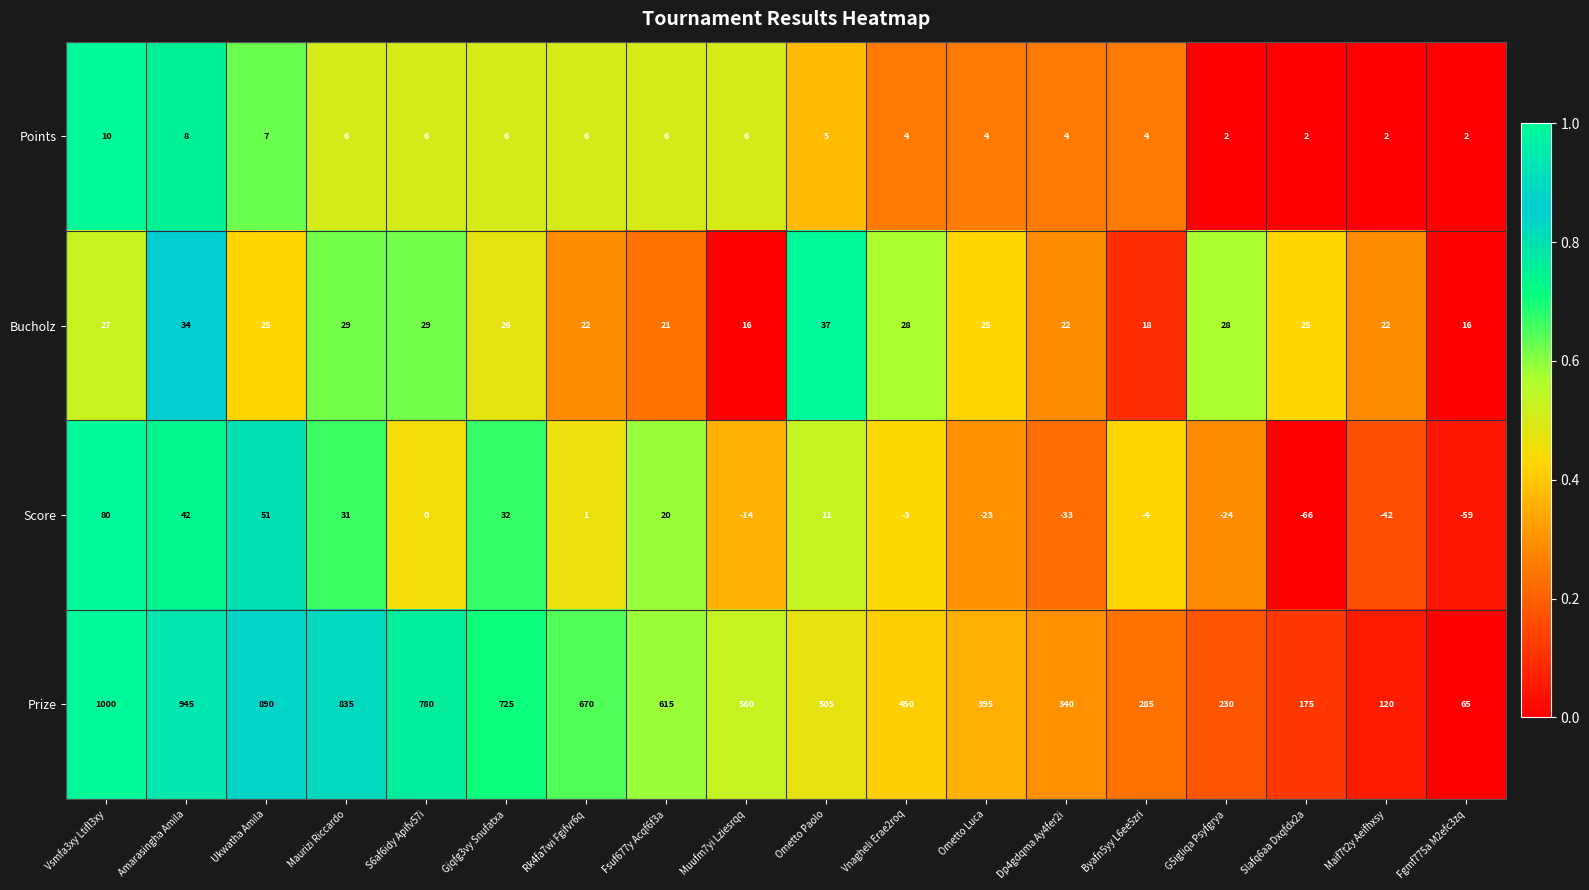

Between Maurizi Riccardo and Fgmf775a M2efc3zq, which series saw the biggest shift?

Prize